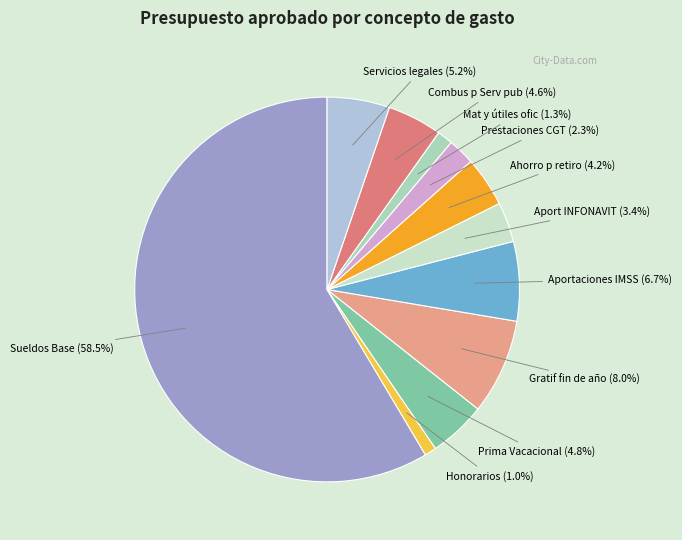

What percentage is NOT represented by Mat y útiles ofic?

98.7%